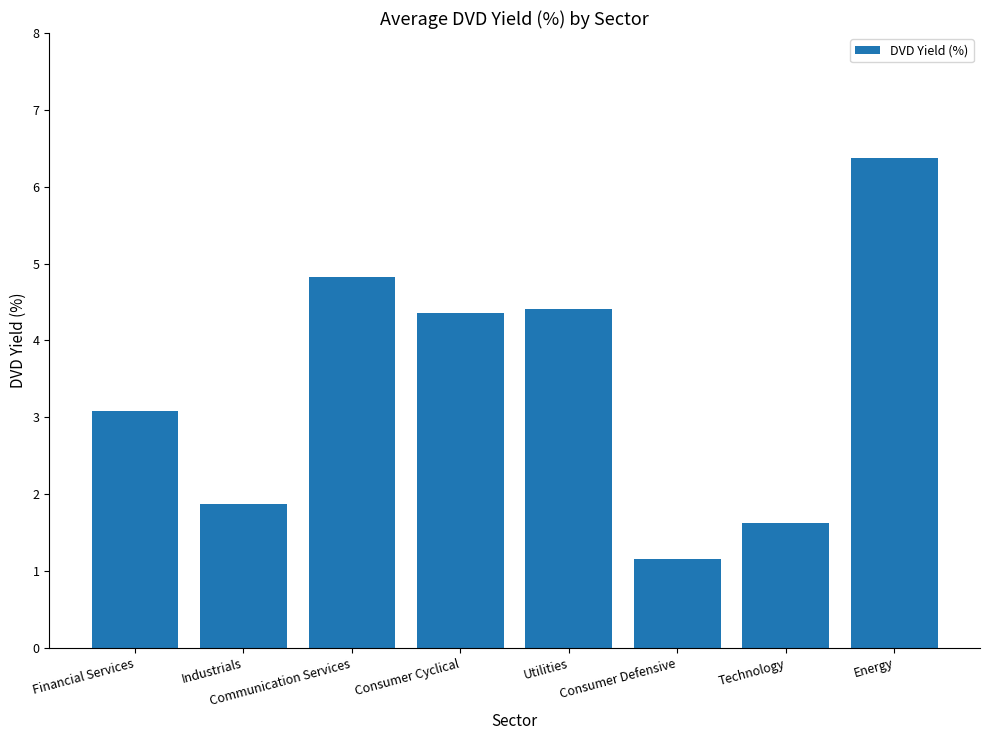

Which label corresponds to the largest value in the chart?

Energy